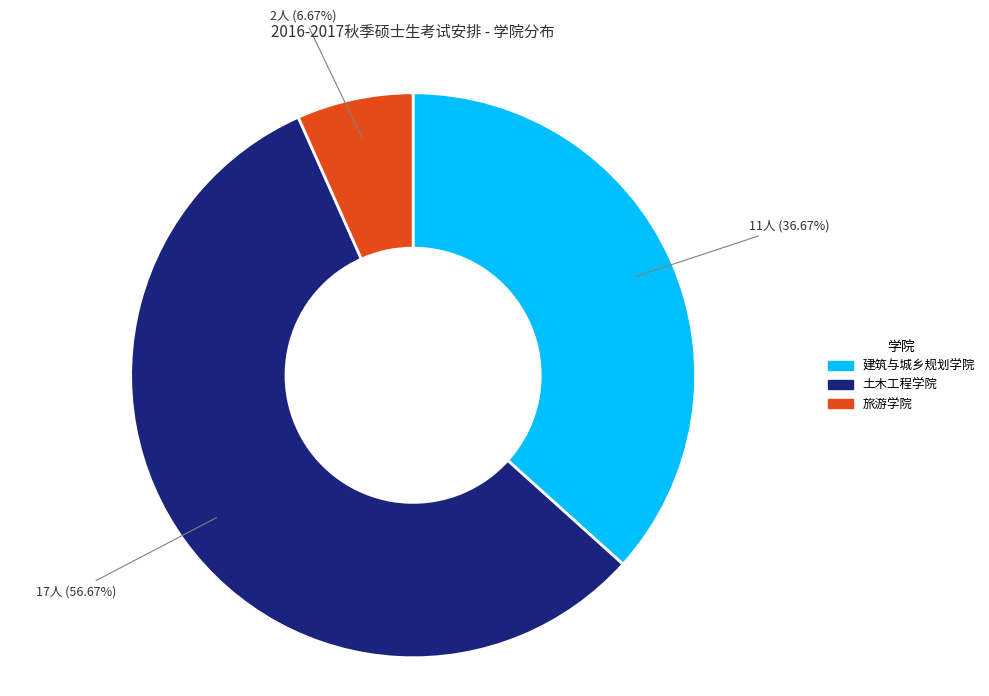

Rank the categories by value from highest to lowest.

土木工程学院, 建筑与城乡规划学院, 旅游学院